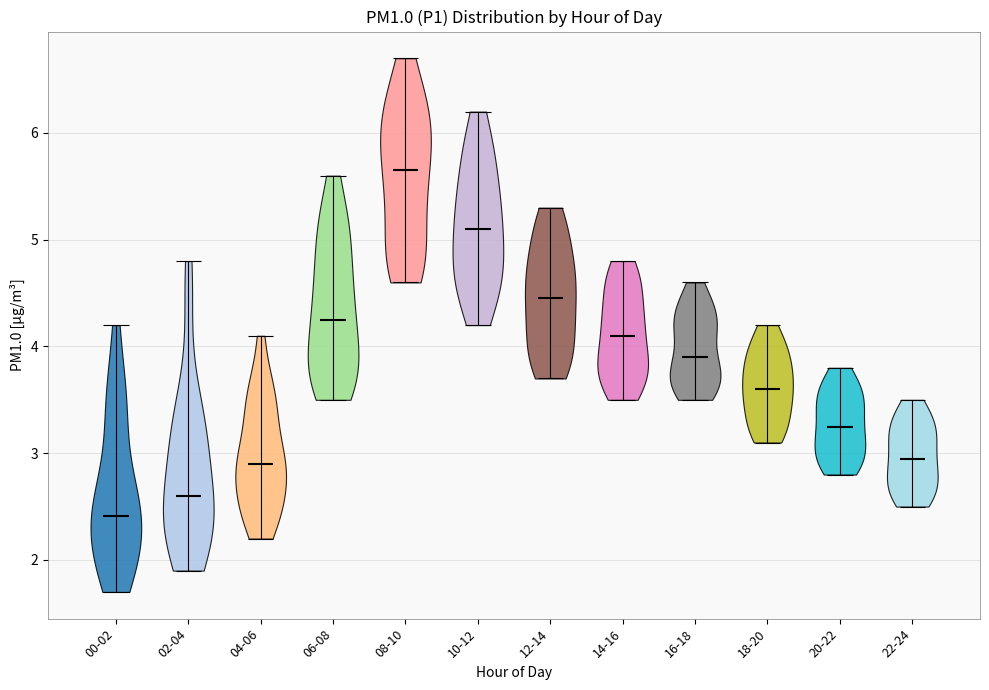

What is the highest point the violin for 22-24 reaches on the y-axis? The values are not printed on the chart, so give them approximately, as read against the axis.

3.5